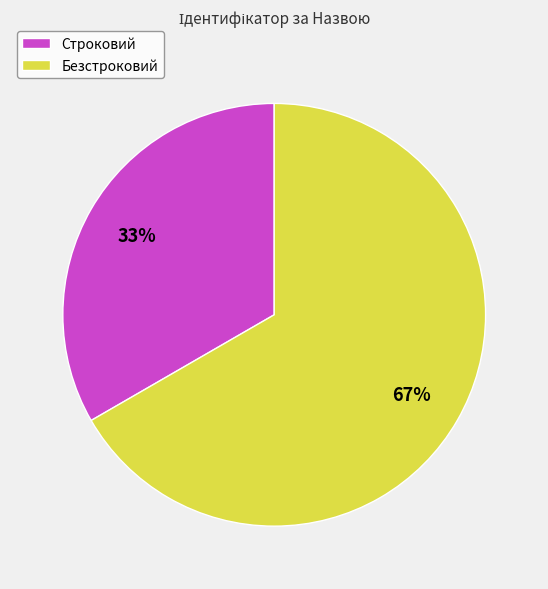

Does Безстроковий represent more than half of the total?

Yes